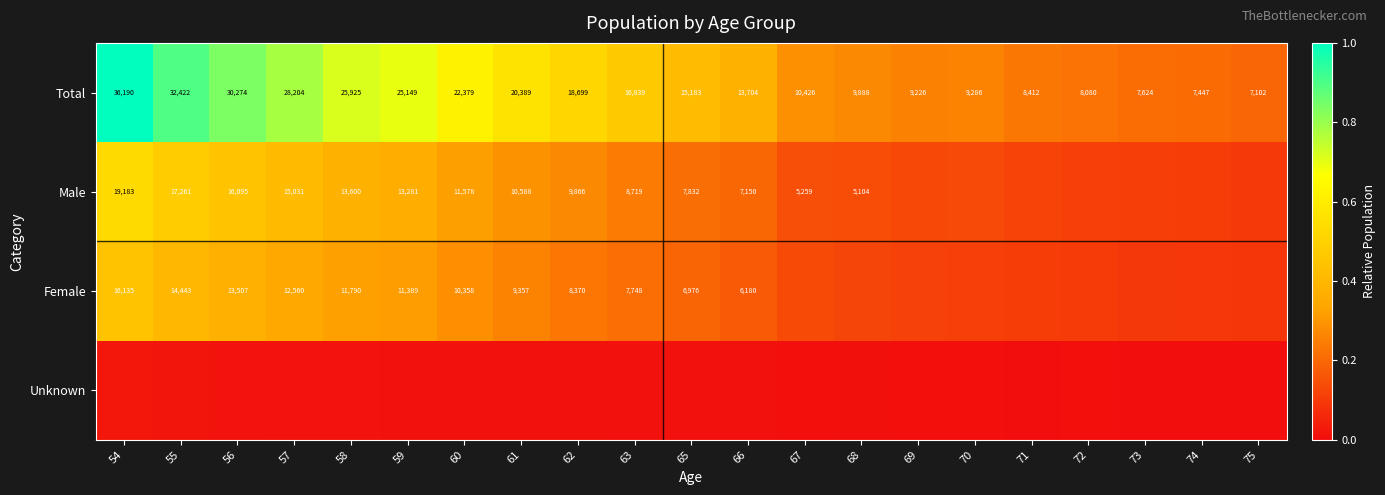

Rank the series by their maximum value, from lowest to highest.

Unknown, Female, Male, Total